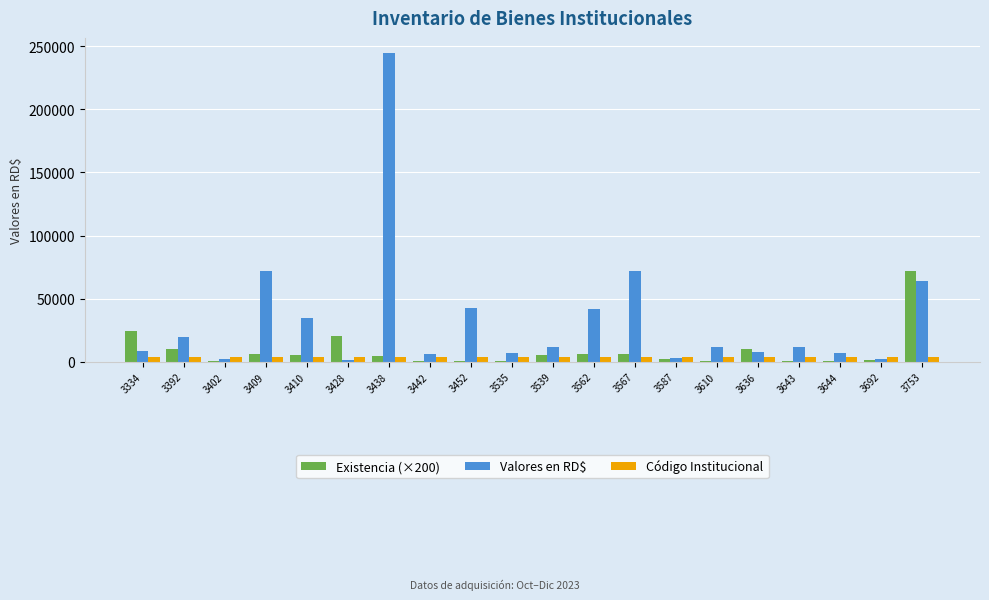

What is the maximum value shown in the chart?

244419.7